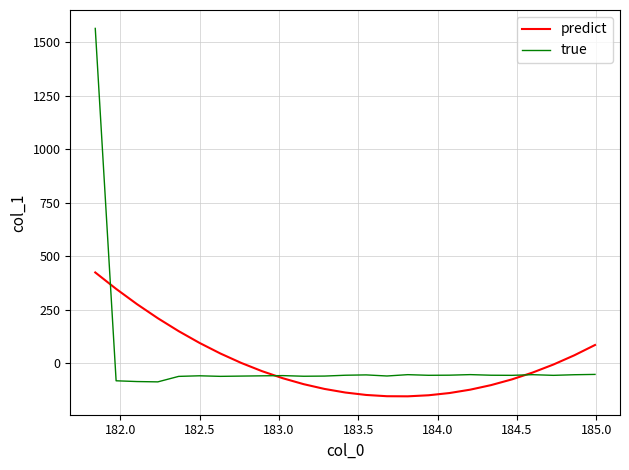

True or false: true and predict intersect in this chart.

True